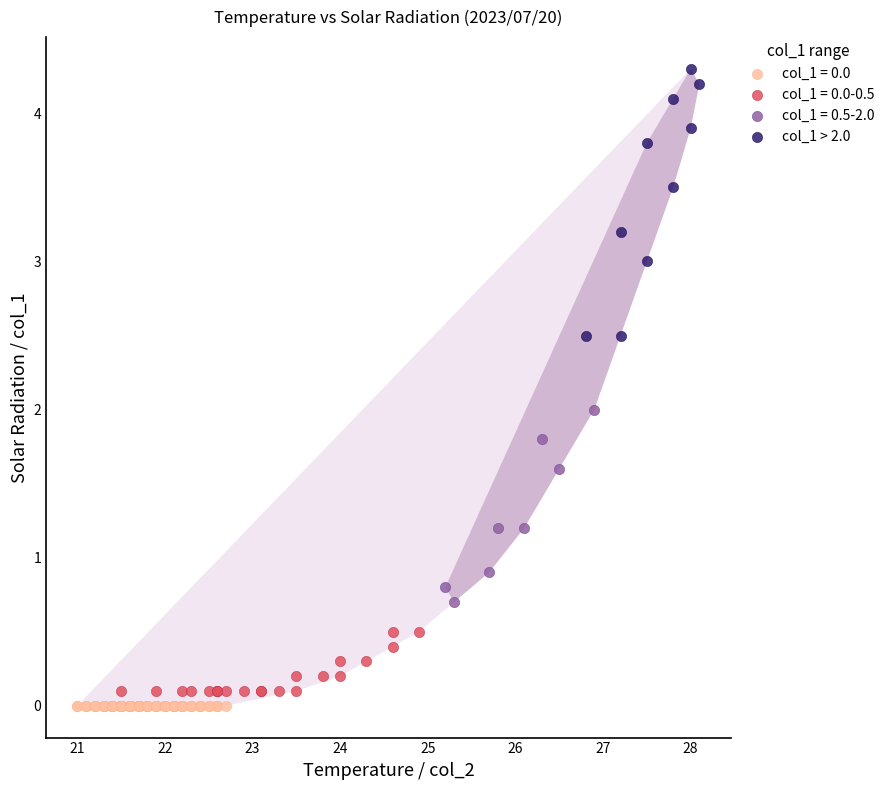

Which series contains the highest Y value?

col_1 > 2.0